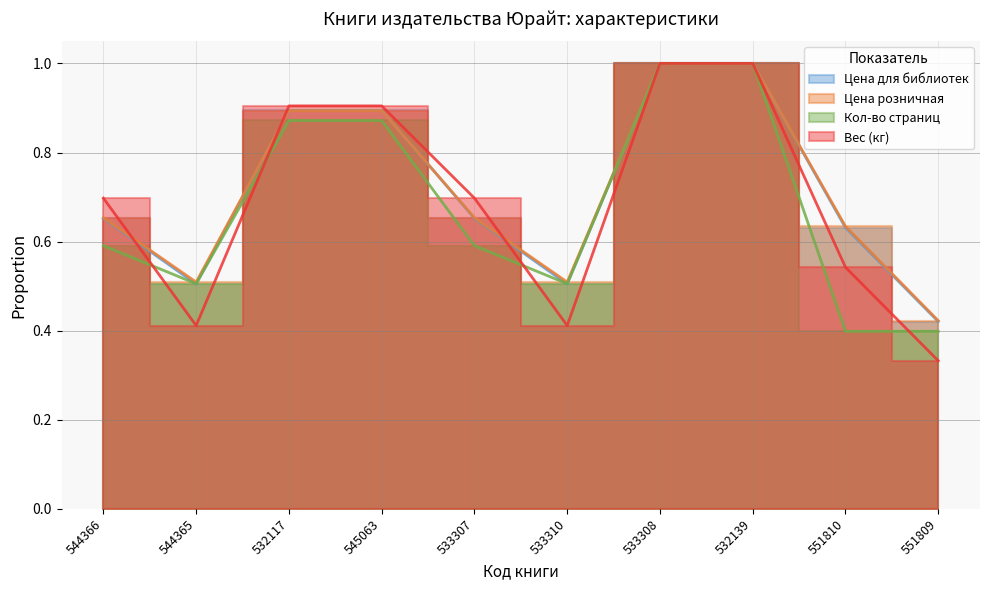

What are all the series names shown in the legend?

Цена для библиотек, Цена розничная, Вес (кг), Кол-во страниц